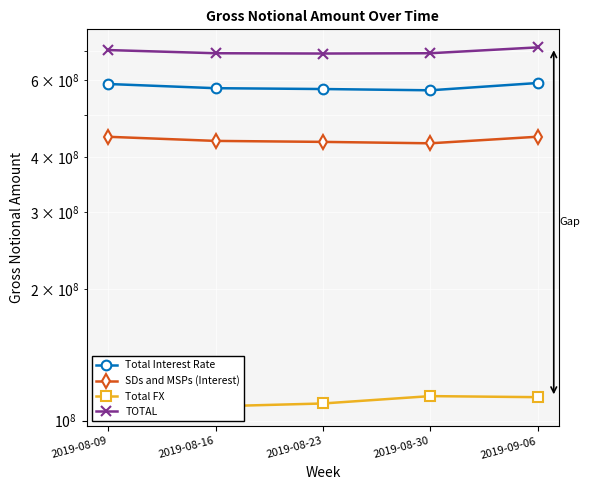

What is the minimum value for SDs and MSPs (Interest)?

430328834